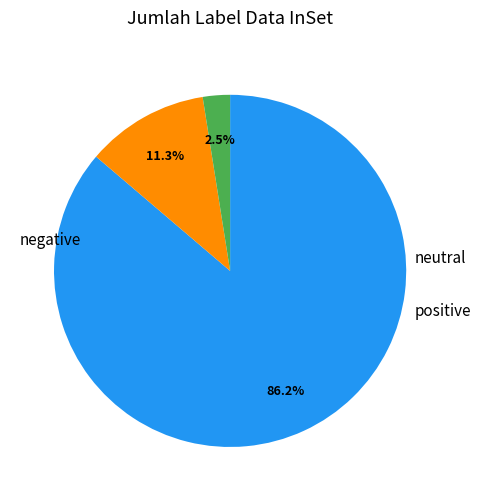

How many segments does this pie chart have?

3